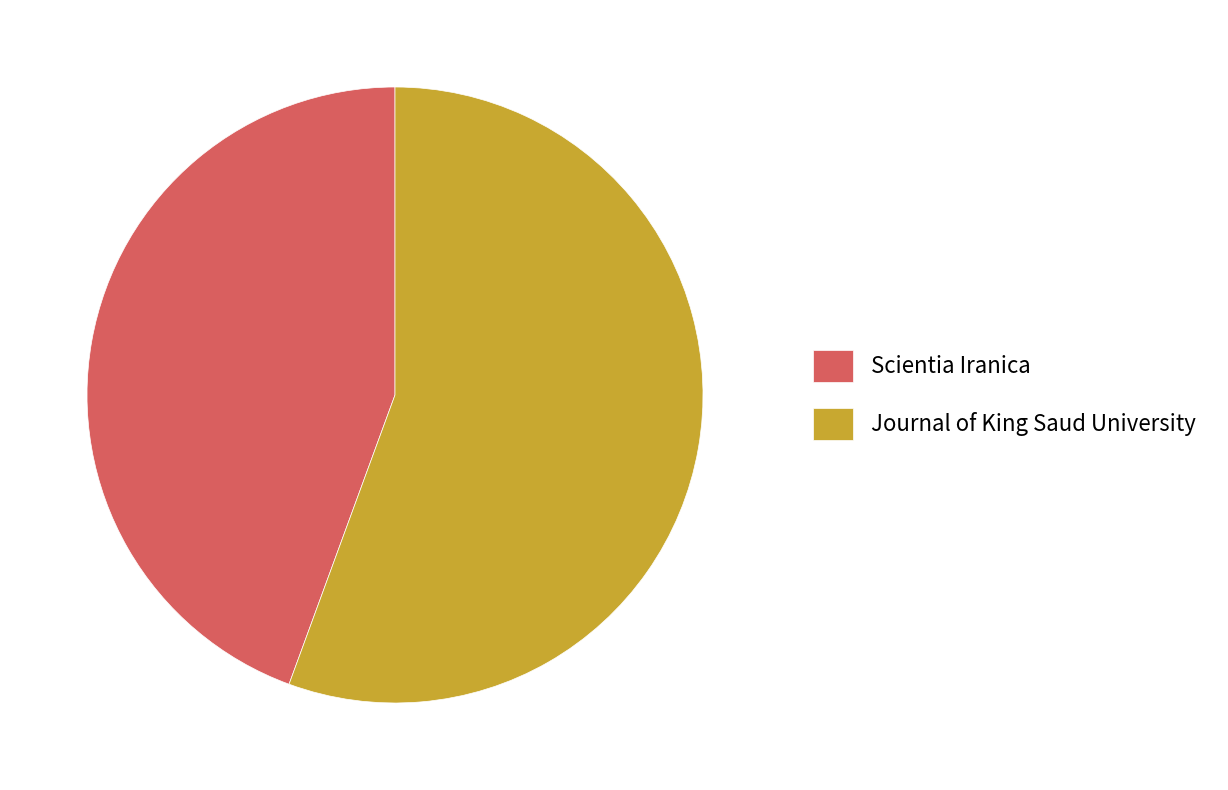

Do Journal of King Saud University and Scientia Iranica together represent more than half of the pie?

Yes